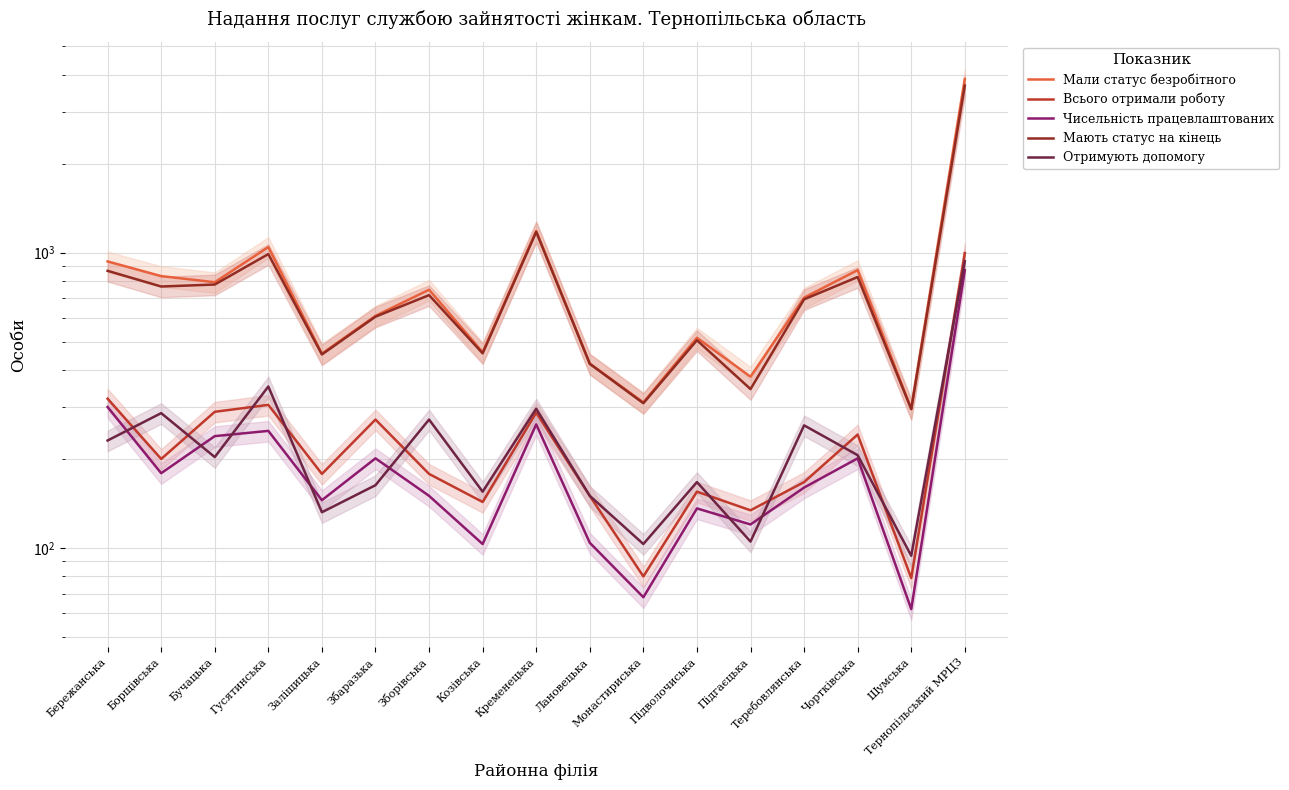

How many interior local peaks does the Мали статус безробітного series have?

5